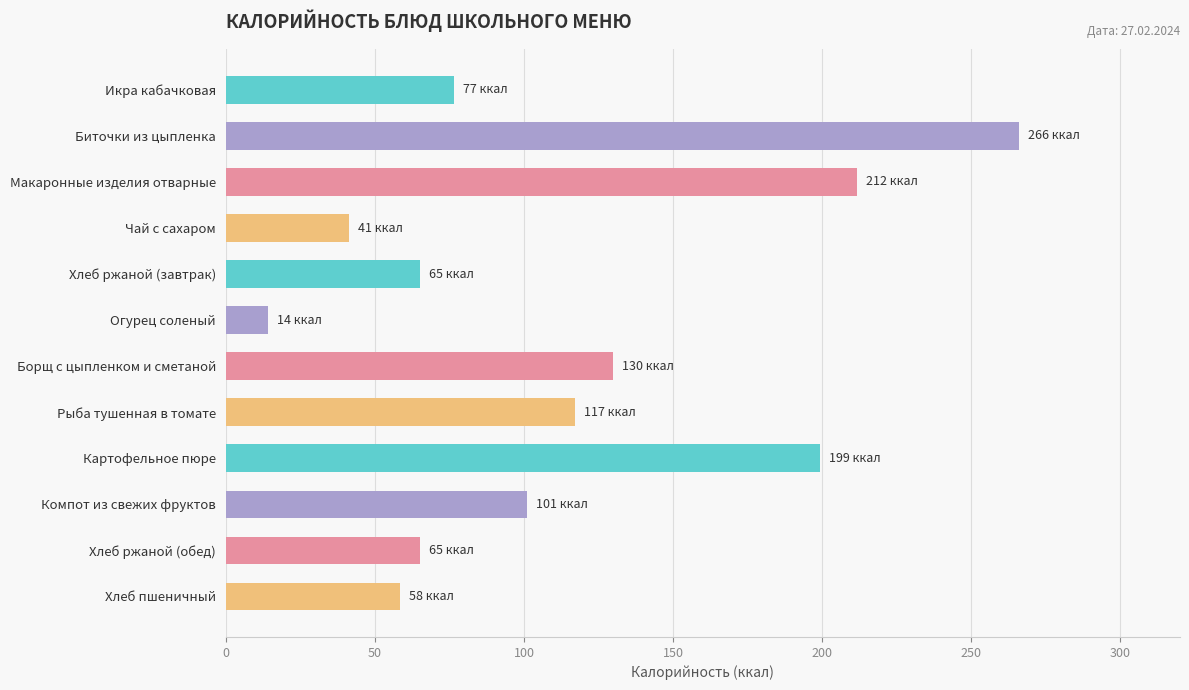

Reading bottom to top, extract all data points from this chart.

58.3	65.0	101.0	199.2	117.1	129.7	14.2	65.0	41.4	211.6	266.1	76.6